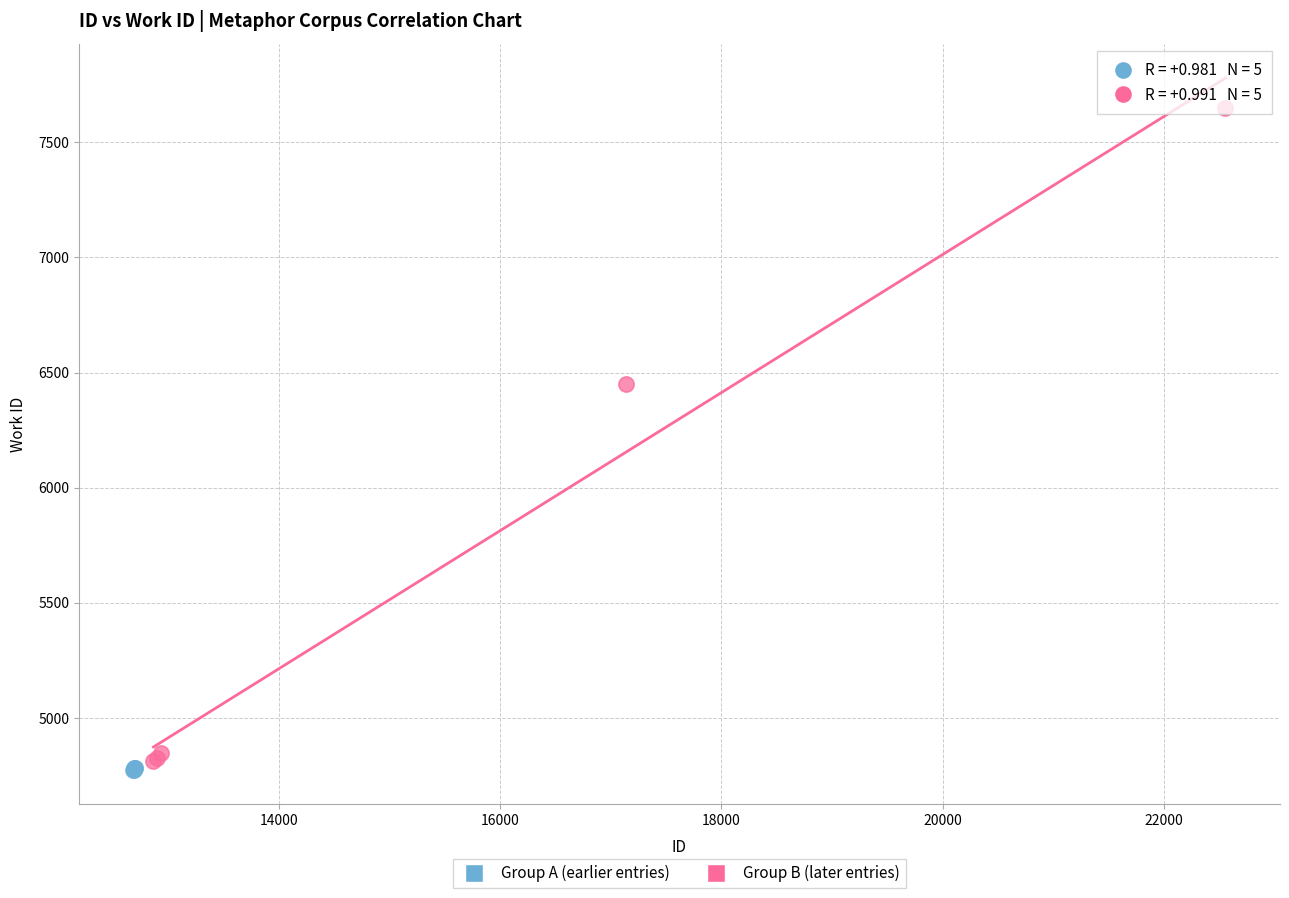

Which series contains the highest Y value?

Group B (later entries)